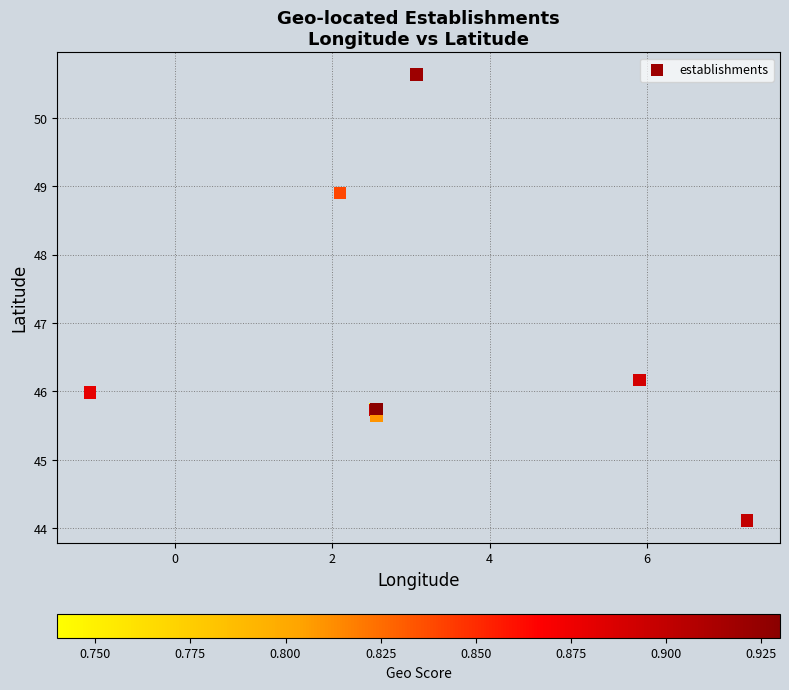

What Y value in the scatter plot is closest to 47?

46.2